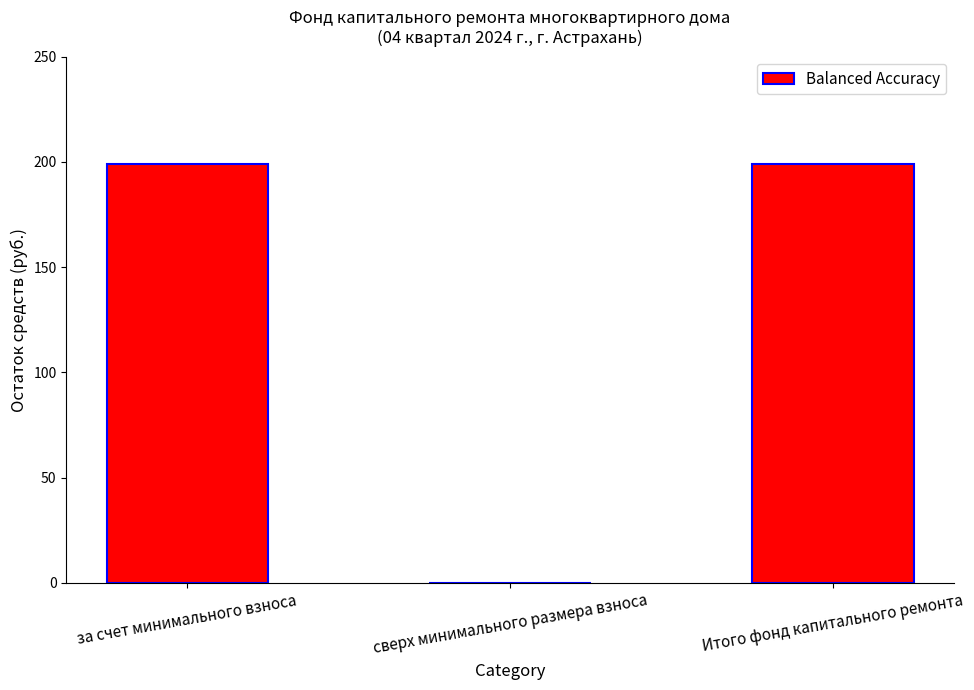

Are the bars grouped side by side (vs. stacked)?

No